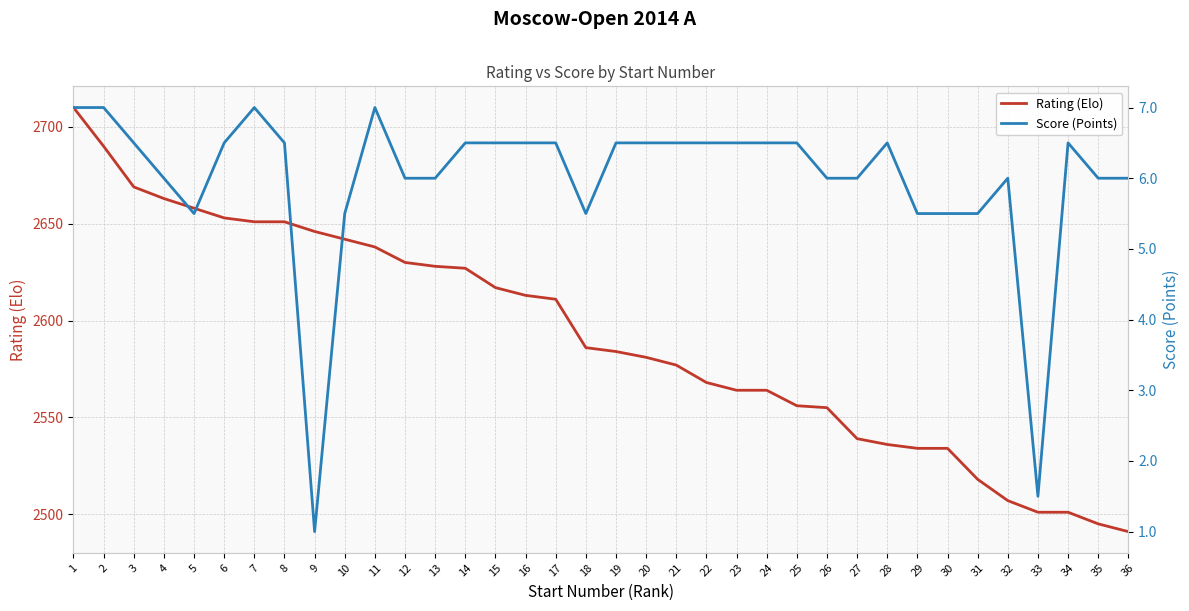

What is the difference between the Rating (Elo) values at 11 and 6?

15.0